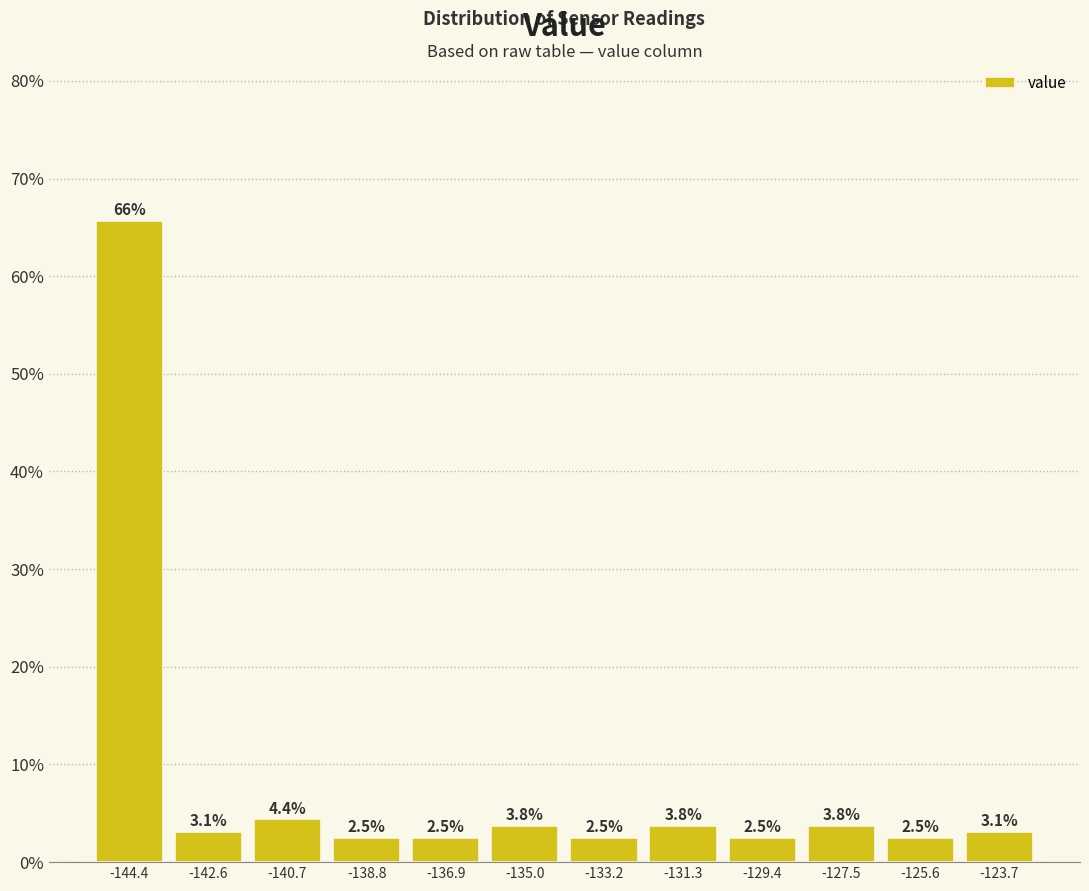

Over which range of the x-axis is the bar tallest?

-145.4 to -143.6